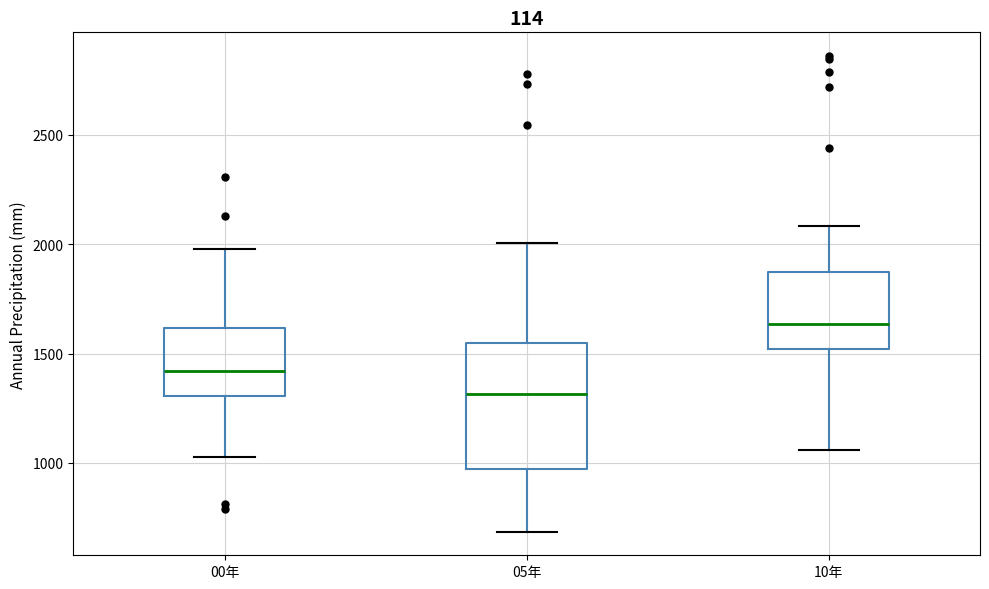

Reading left to right, transcribe this box plot: for each box, give where its median line is, the range the box spans, and where its two whiskers end, as read against the y-axis. The values are not printed on the chart, so give them approximately, as read against the axis.

00年: median 1400, box 1300 to 1600, whiskers 1050 to 2000
05年: median 1300, box 950 to 1550, whiskers 700 to 2000
10年: median 1650, box 1500 to 1850, whiskers 1050 to 2100